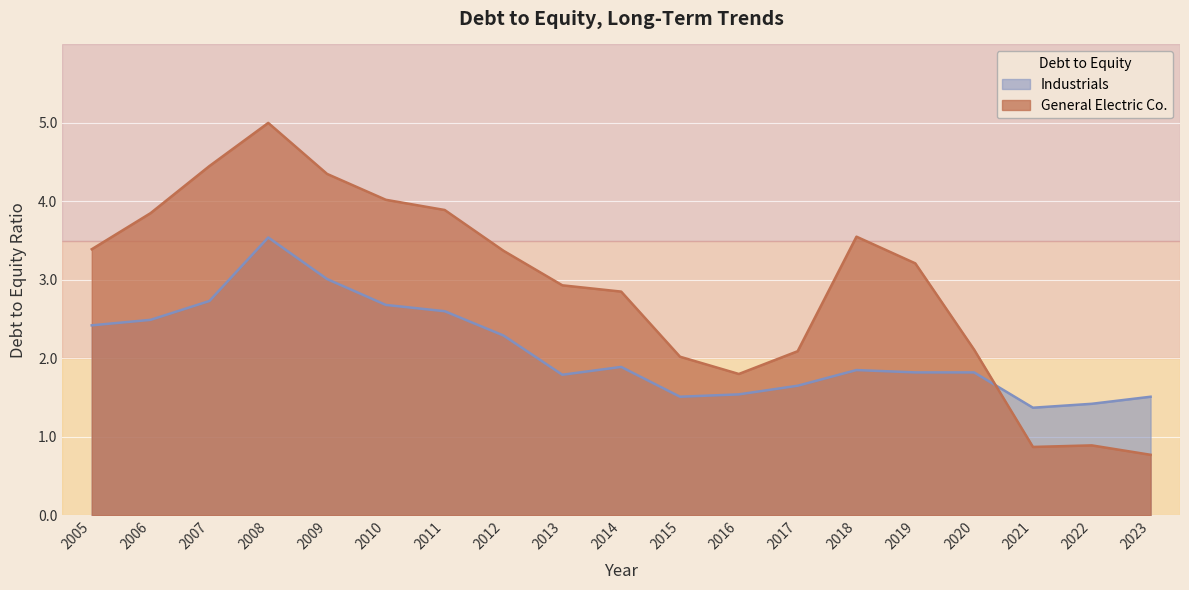

How many lines are shown in the chart?

2